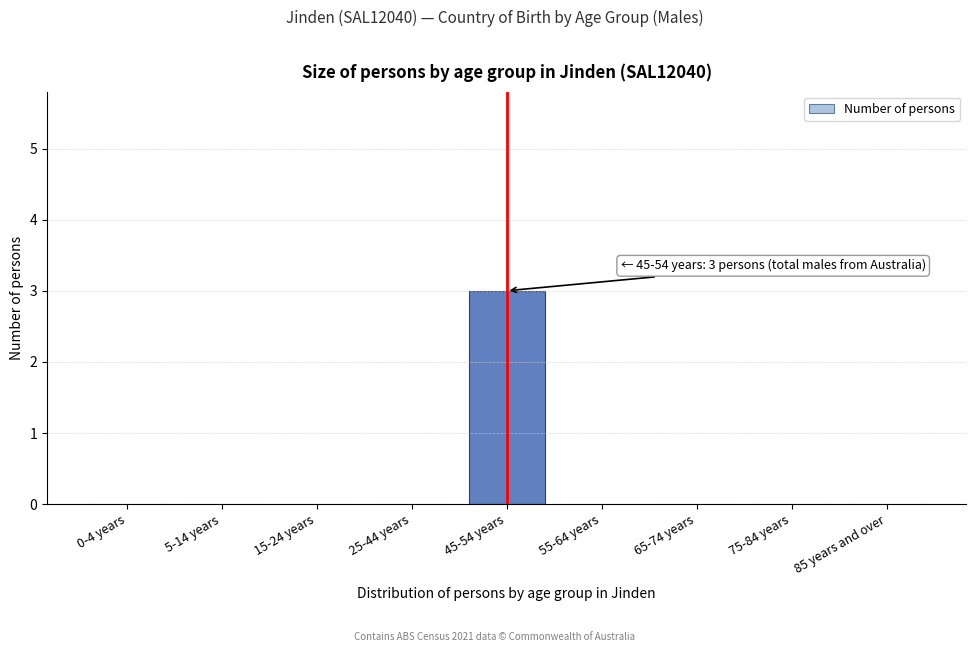

Reading right to left, list all the values displayed in this chart.

85 years and over=0	75-84 years=0	65-74 years=0	55-64 years=0	45-54 years=3	25-44 years=0	15-24 years=0	5-14 years=0	0-4 years=0